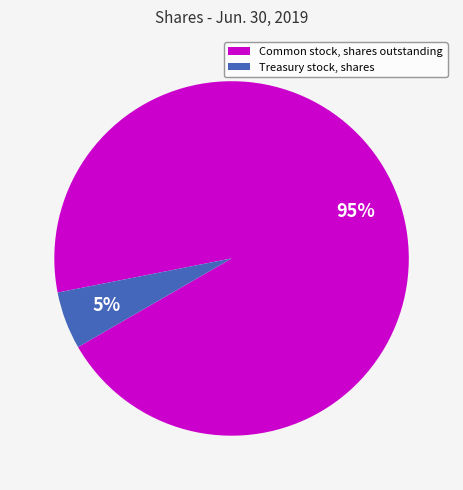

To the nearest percent, what portion does Common stock, shares outstanding represent?

95%